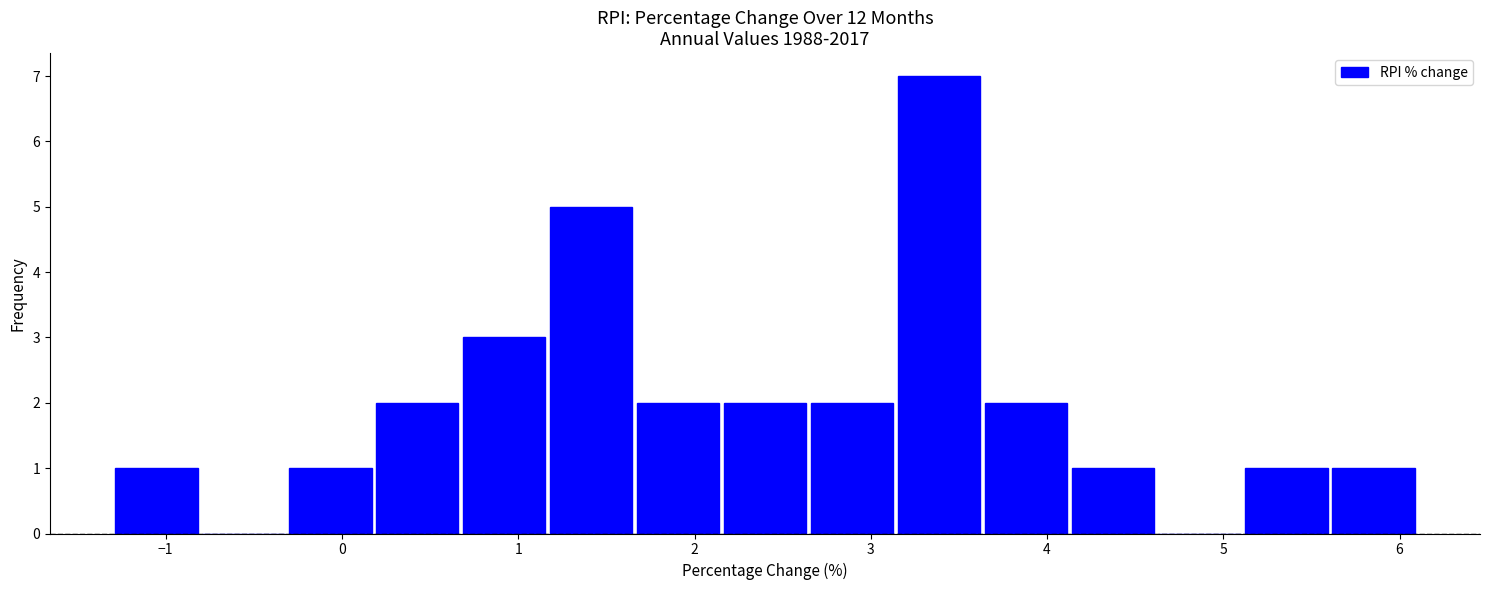

Reading left to right, transcribe this chart: for each bar, give the range it covers on the x-axis and its height. Neither the bar edges nor the heights are printed on the chart, so give them approximately, as read against the axes.

-1.3 to -0.8: 1
-0.8 to -0.3: 0
-0.3 to 0.2: 1
0.2 to 0.7: 2
0.7 to 1.2: 3
1.2 to 1.7: 5
1.7 to 2.2: 2
2.2 to 2.6: 2
2.6 to 3.1: 2
3.1 to 3.6: 7
3.6 to 4.1: 2
4.1 to 4.6: 1
4.6 to 5.1: 0
5.1 to 5.6: 1
5.6 to 6.1: 1